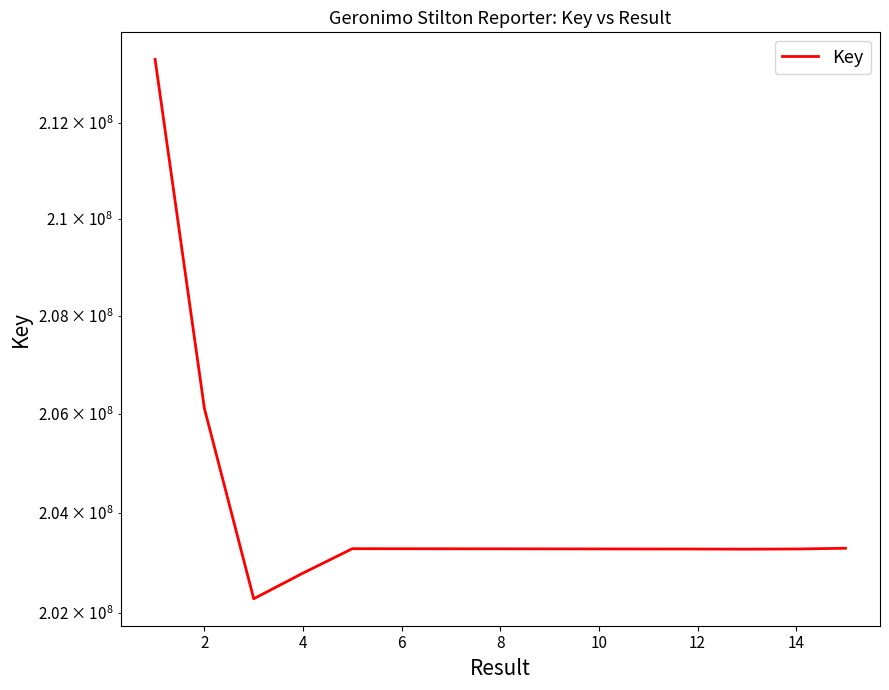

Rank the categories by value from highest to lowest.

0, 2, 14, 8, 10, 12, 14, 16, 9, 10, 13, 11, 12, 6, 4